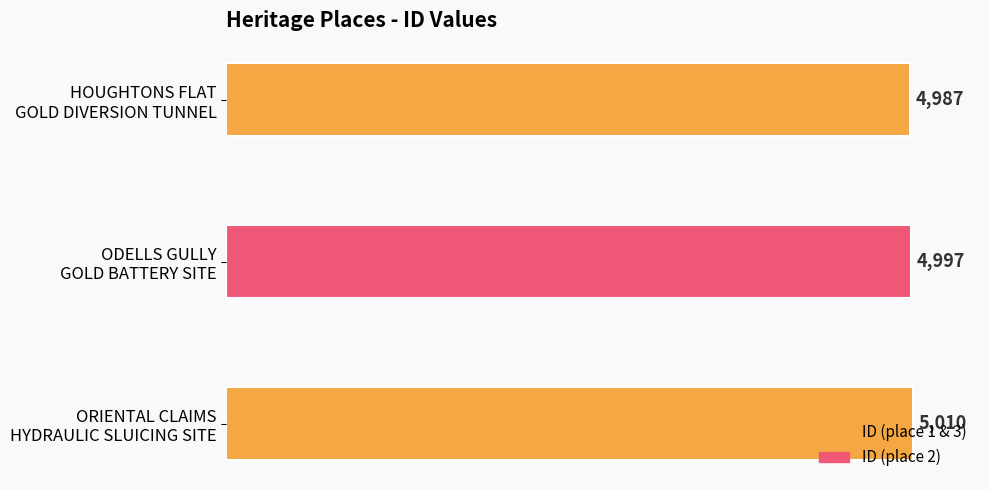

How many values are between 4987 and 5010?

3